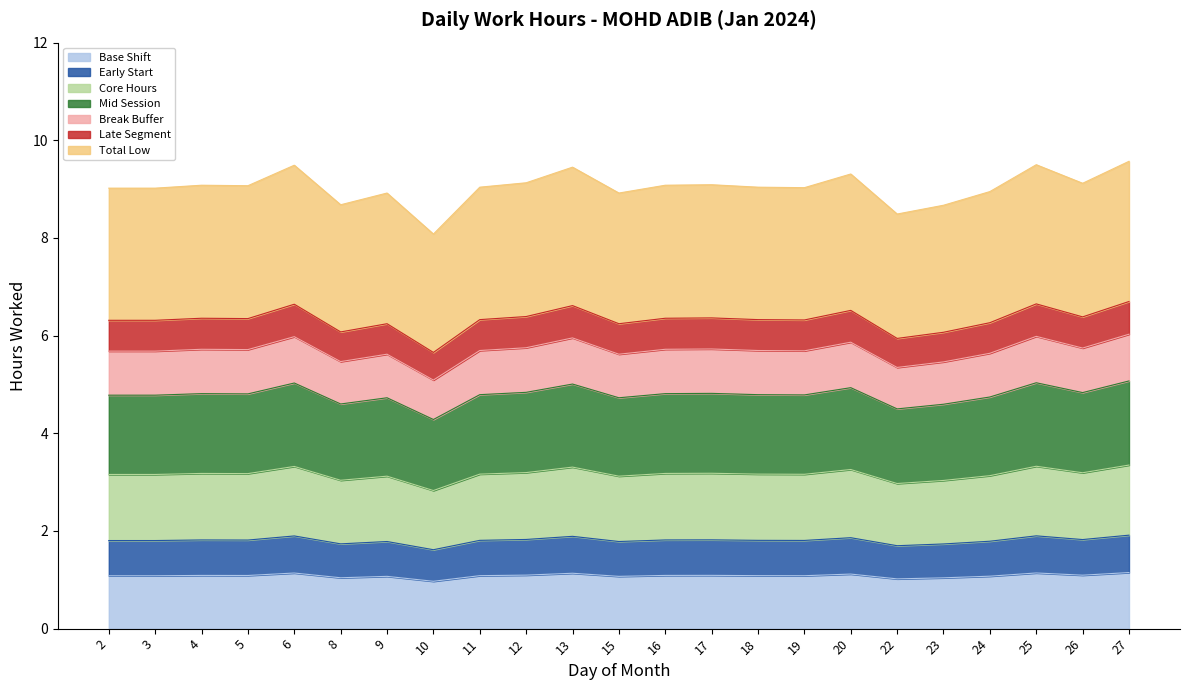

What is the minimum value for Base Shift?

1.0